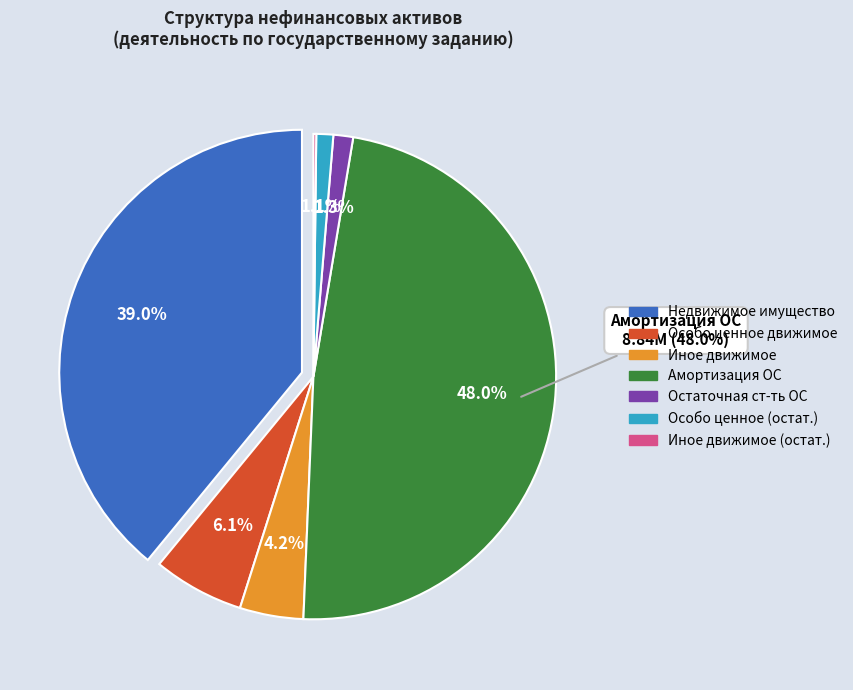

The Материальные запасы slice represents 1% of the pie. True or false?

False